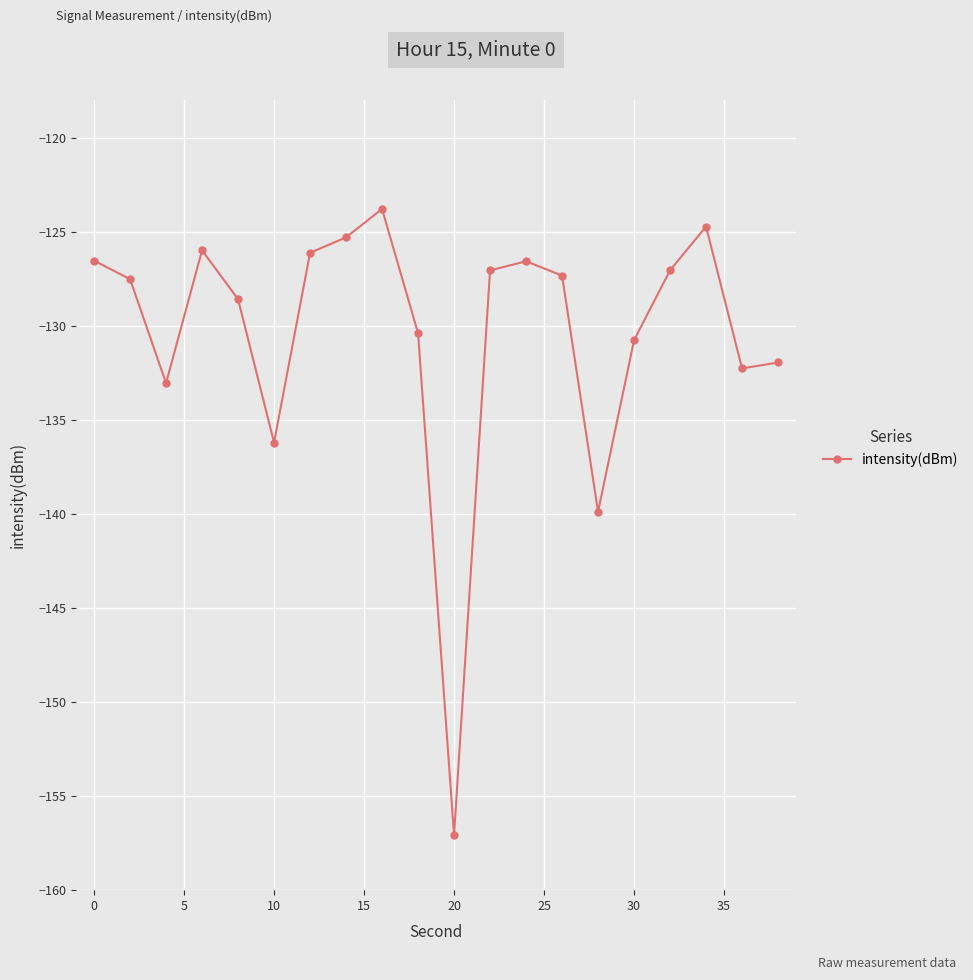

True or false: the data has more than 2 interior local peaks.

True